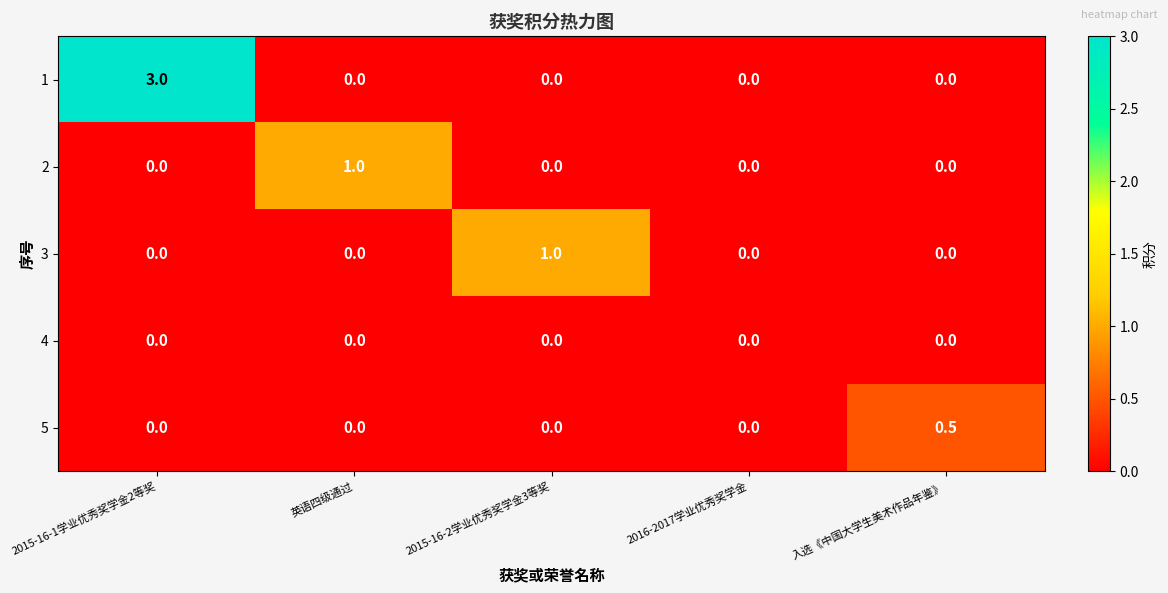

What is the difference between the highest and lowest values at 英语四级通过?

1.0